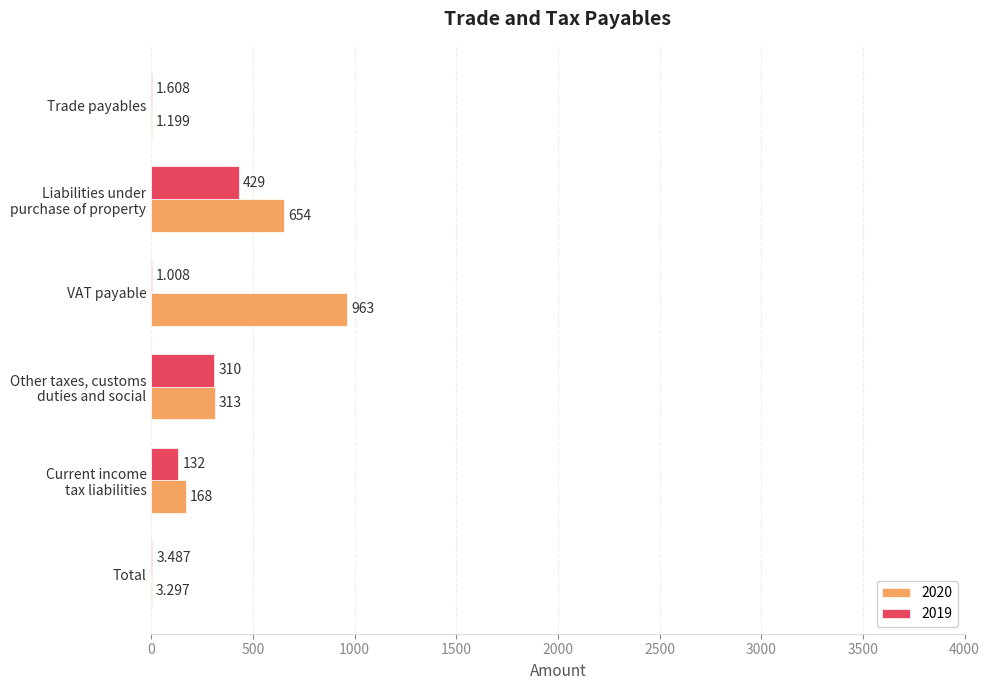

Which label corresponds to the largest value in the chart?

VAT payable